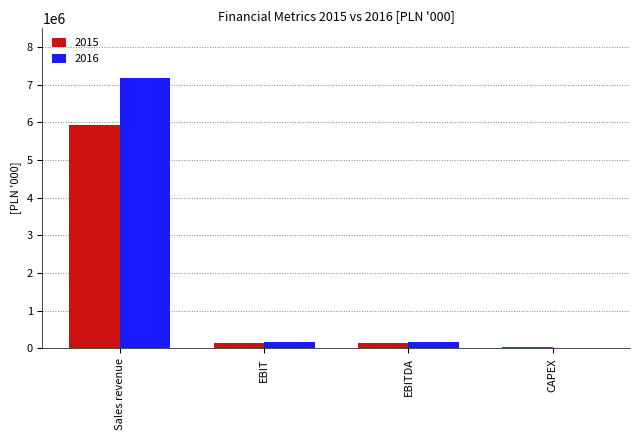

At which category is the sum across all series the highest?

Sales revenue